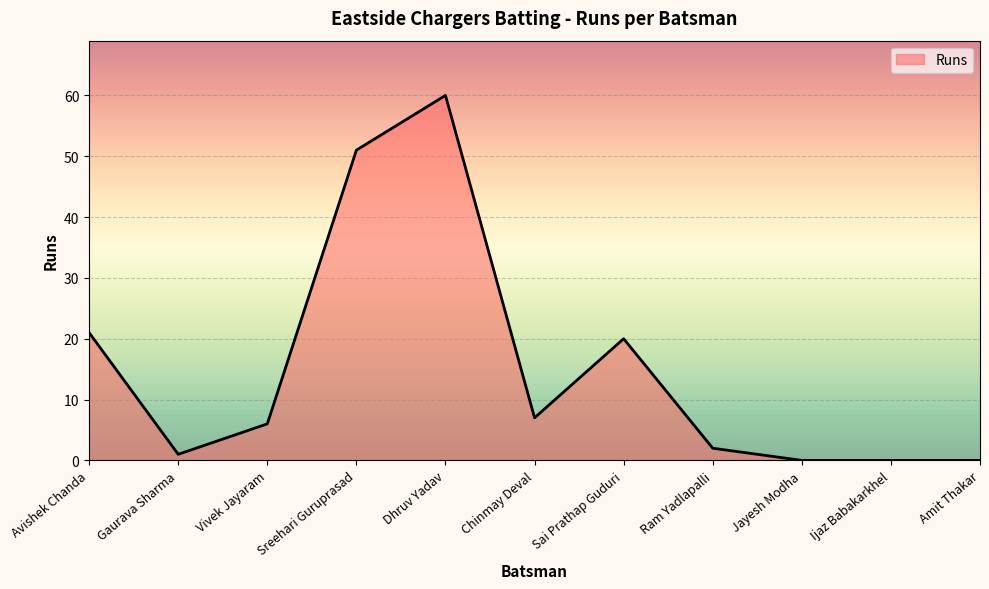

What is the difference between the values at Avishek Chanda and Sai Prathap Guduri?

1